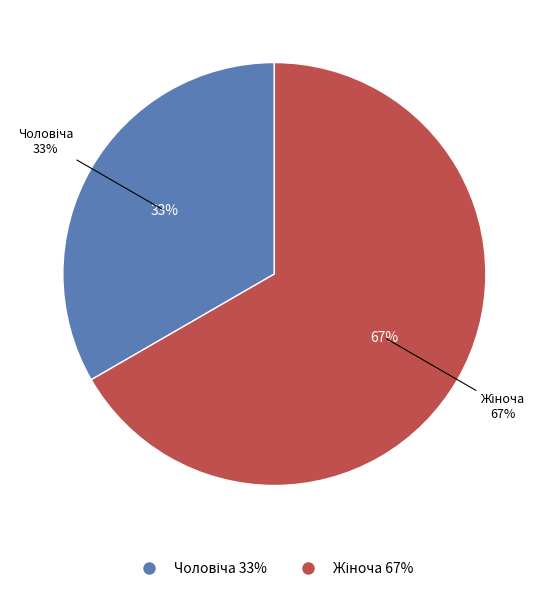

What percentage is the Чоловіча slice, to the nearest percent?

33%